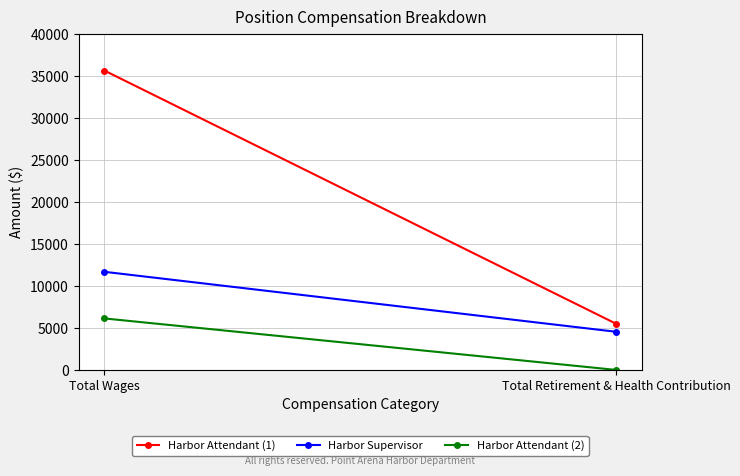

What is the difference between the maximum and minimum values in the Harbor Attendant (2) series?

6136